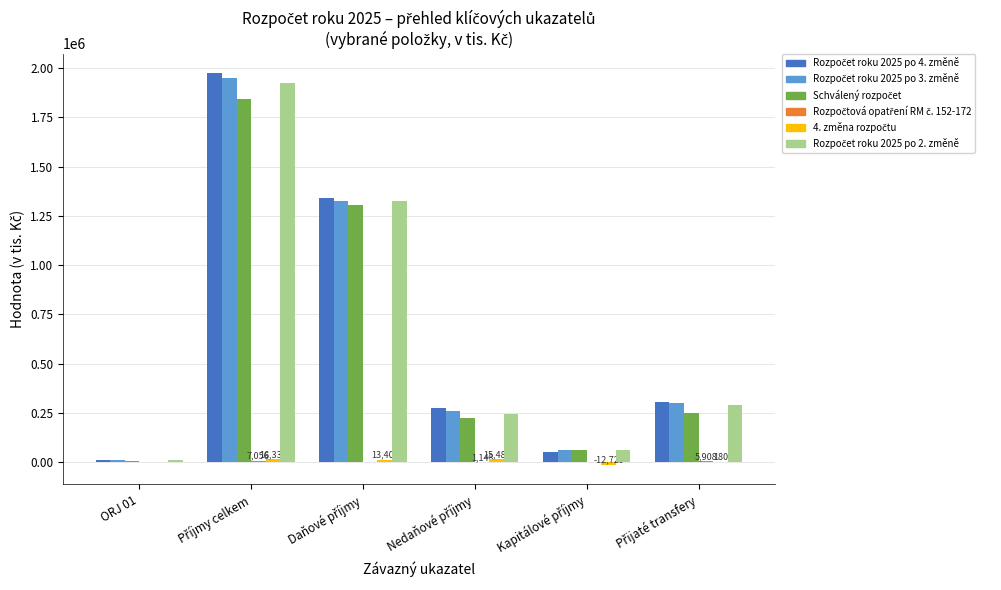

How many groups of bars are there?

6